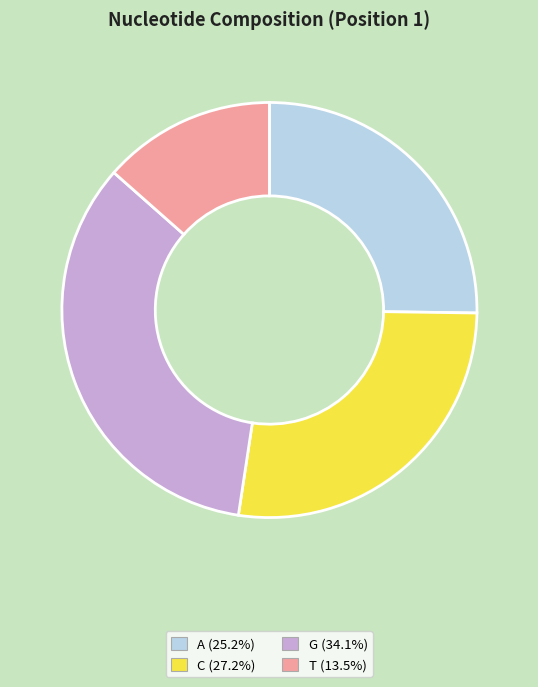

Does T represent more than half of the total?

No